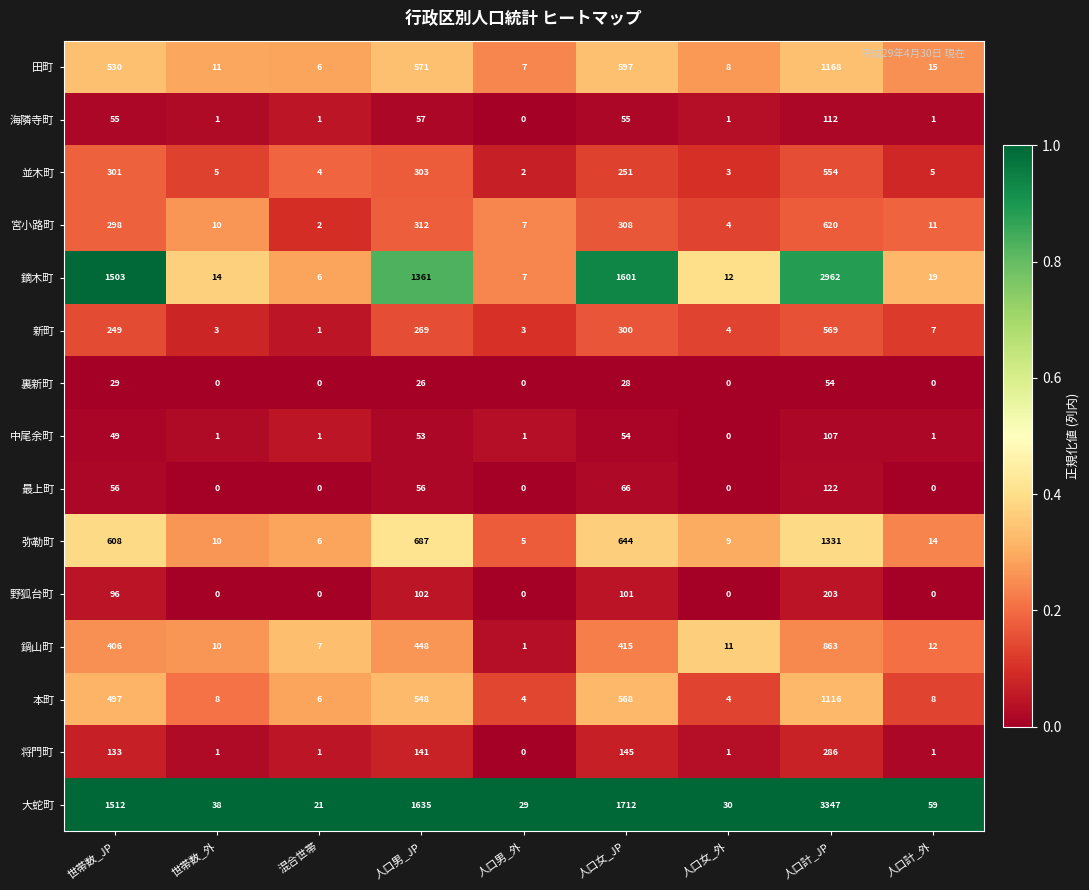

Rank the series by their maximum value, from highest to lowest.

大蛇町, 鏑木町, 弥勒町, 田町, 本町, 鍋山町, 宮小路町, 新町, 並木町, 将門町, 野狐台町, 最上町, 海隣寺町, 中尾余町, 裏新町